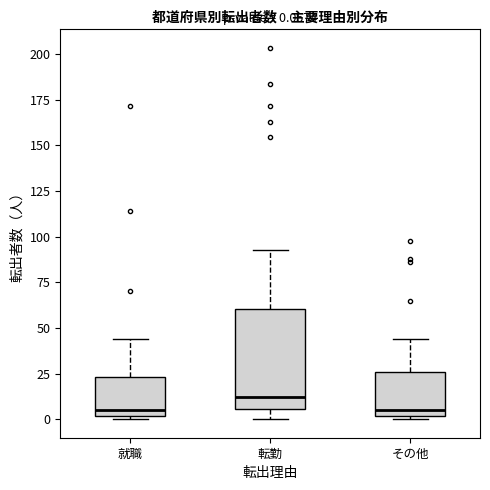

Which box is the tallest, from its lower edge to its upper edge?

転勤